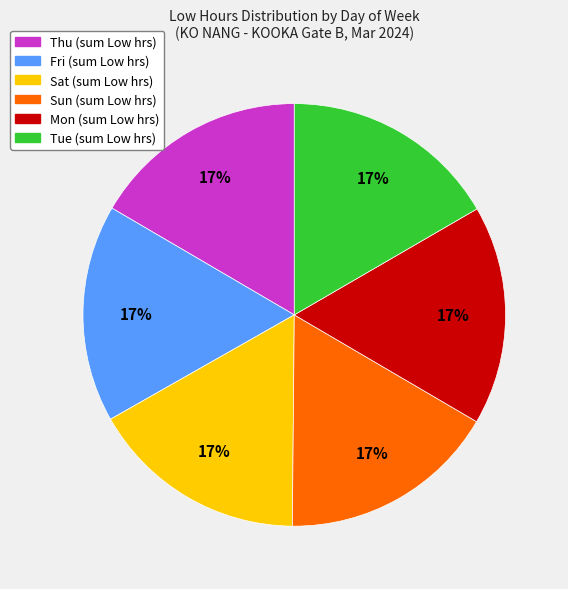

Does any single category account for the majority?

No